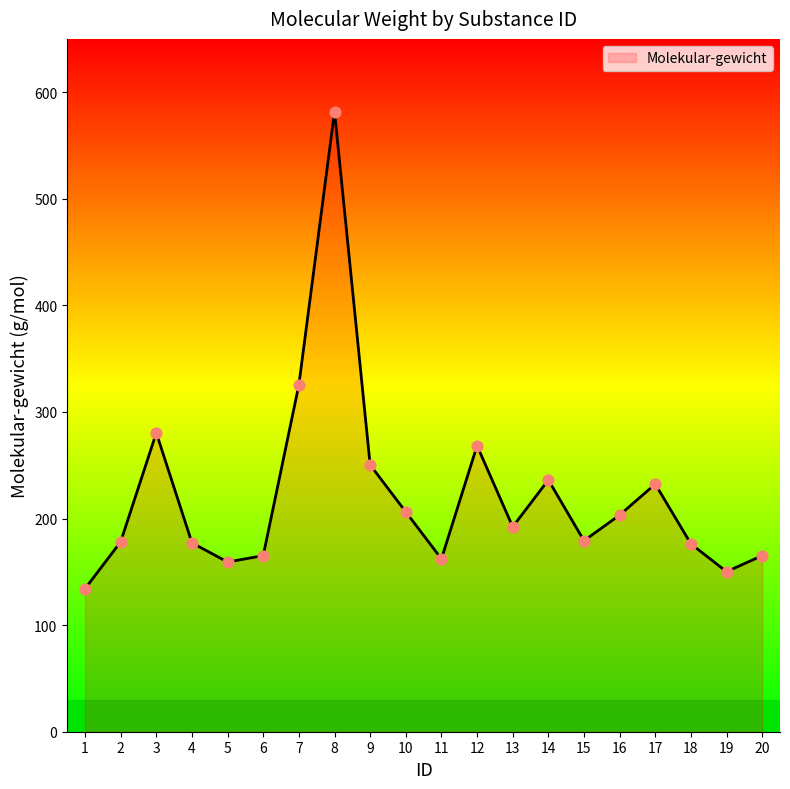

Approximately how many times larger is the value at 14 compared to 15?

1.3